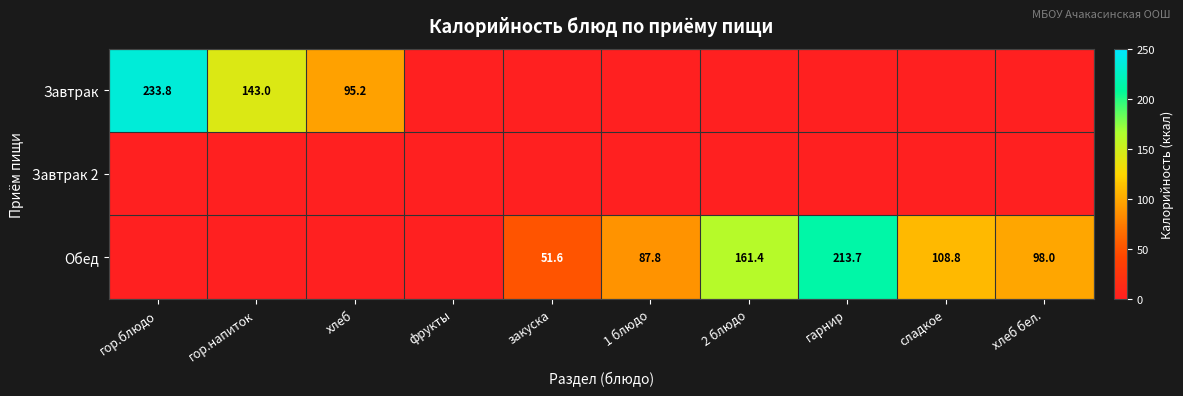

The Обед series shows 51.6 at закуска. True or false?

True